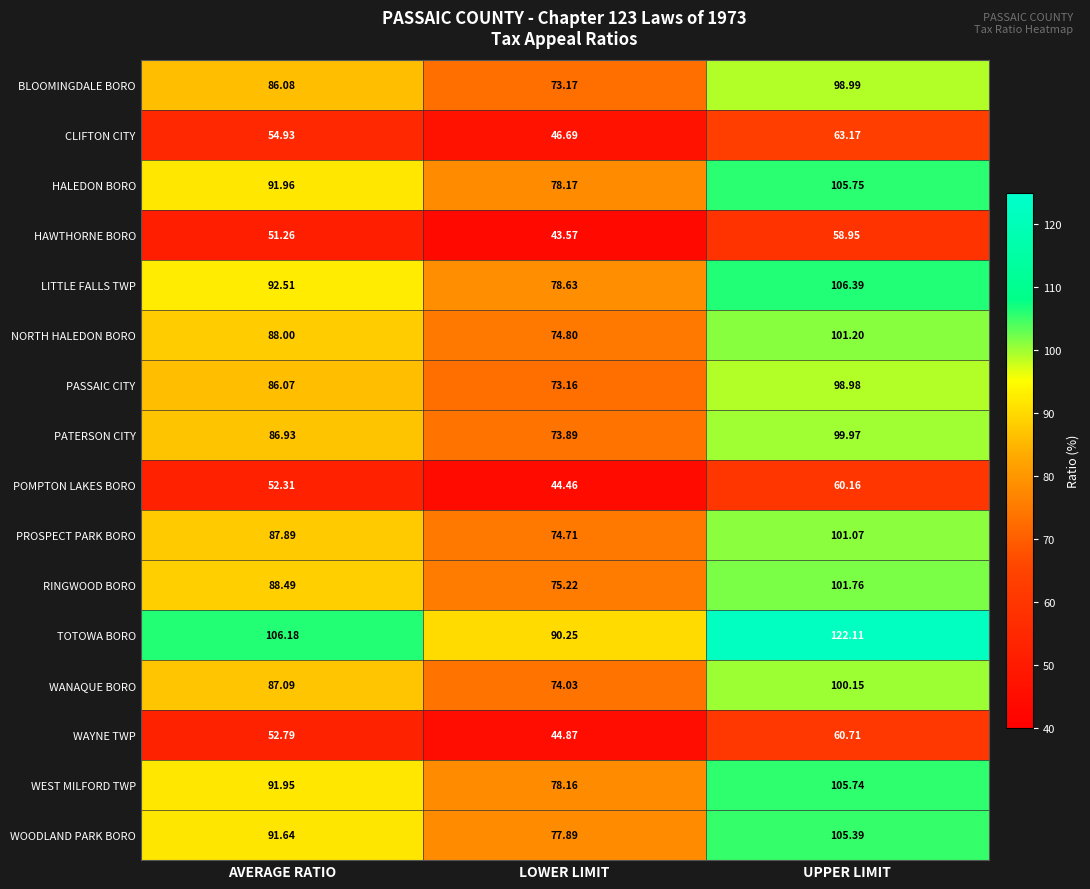

Which series changed the most between AVERAGE RATIO and UPPER LIMIT?

TOTOWA BORO